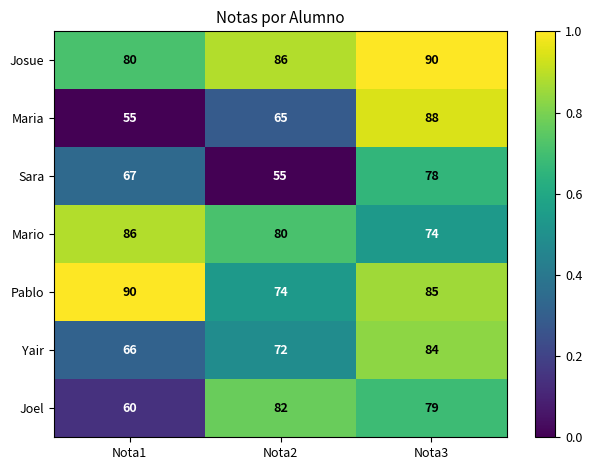

Which series has the widest spread of values?

Maria